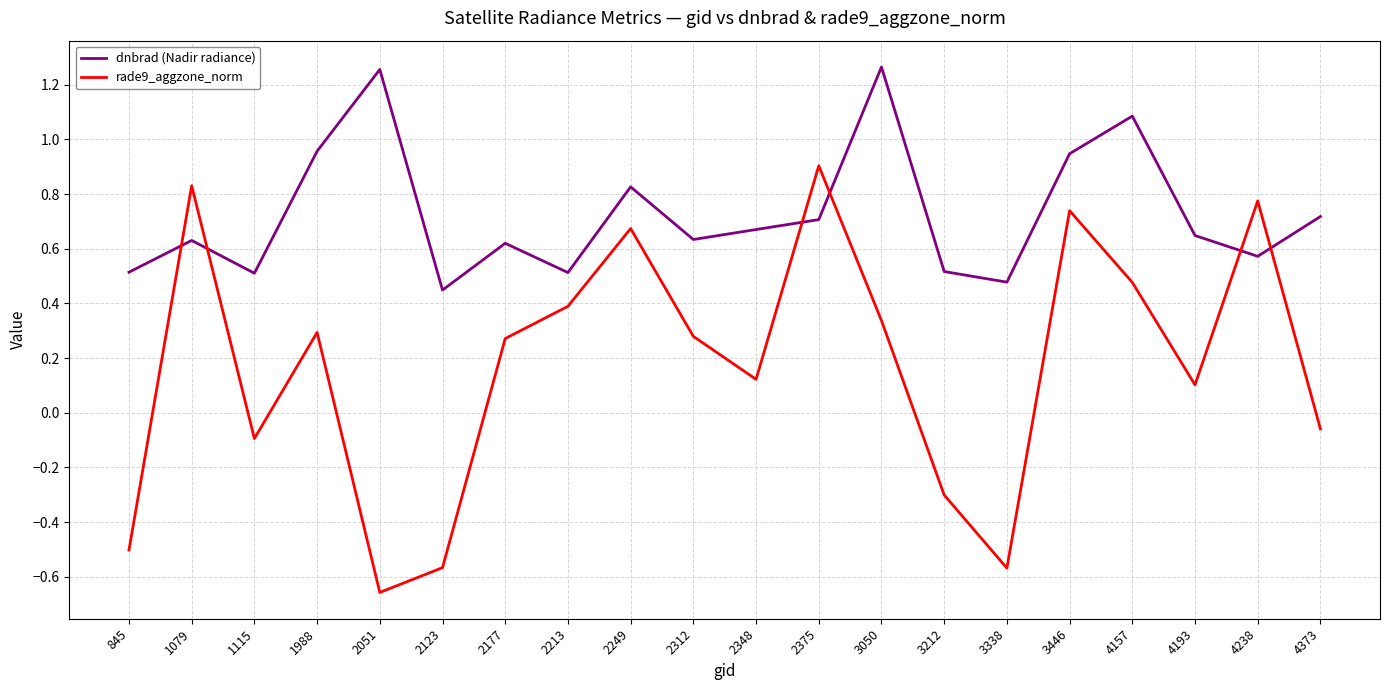

What is the difference between the second highest and minimum values in the rade9_aggzone_norm series?

1.5